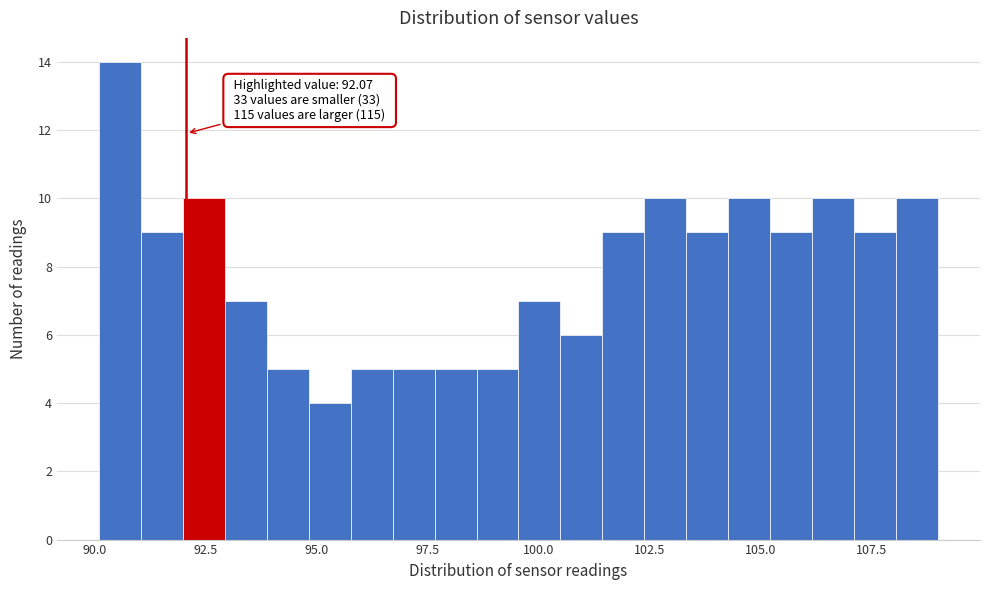

Read against the x-axis, roughly where is the centre of the tallest bar?

90.5